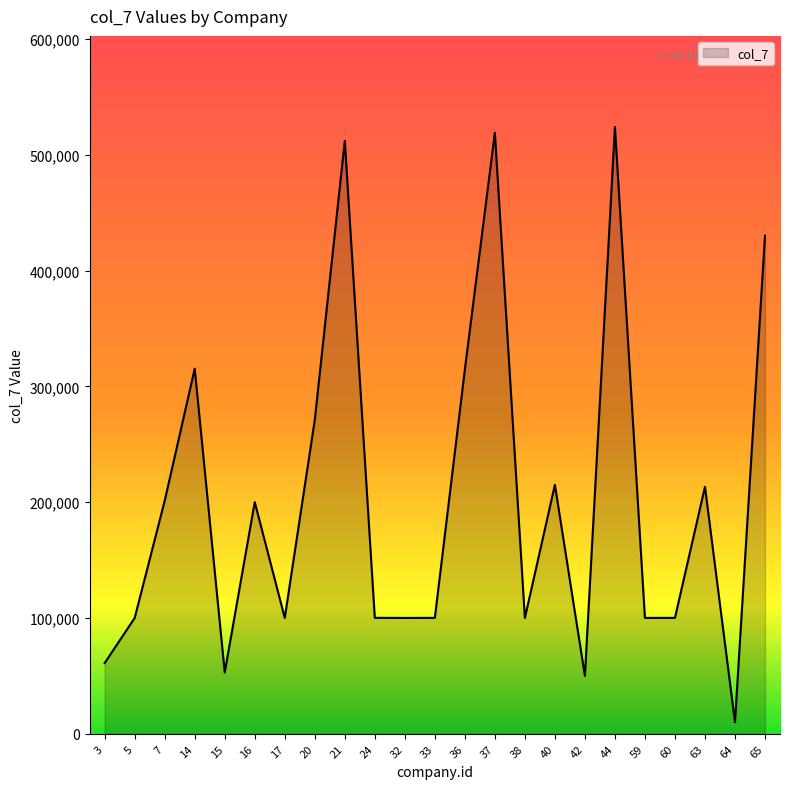

Where is the data nearest to the value 267021?

20